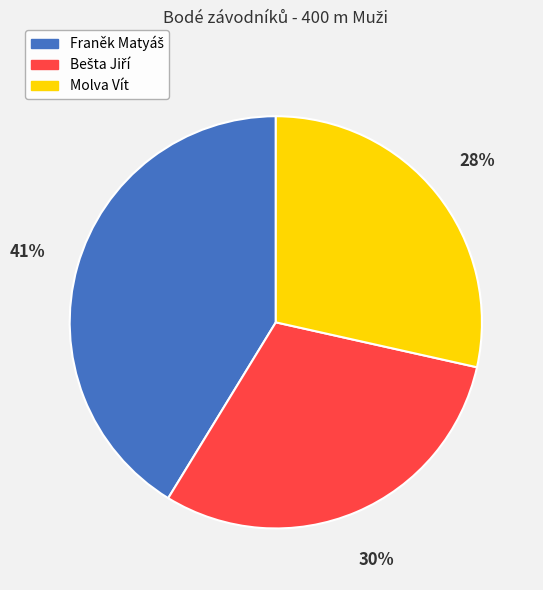

To the nearest percent, what is the average slice percentage?

33%